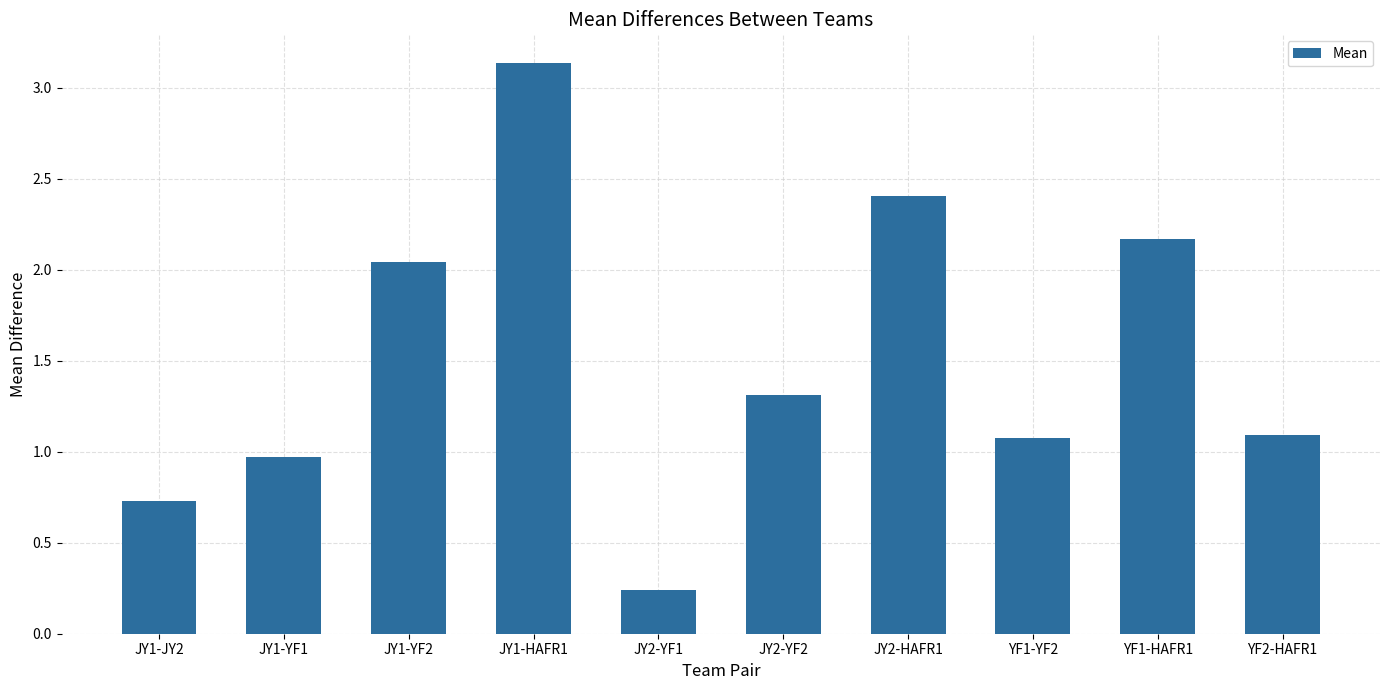

What is the change in value from JY1-HAFR1 to JY2-HAFR1?

-0.7